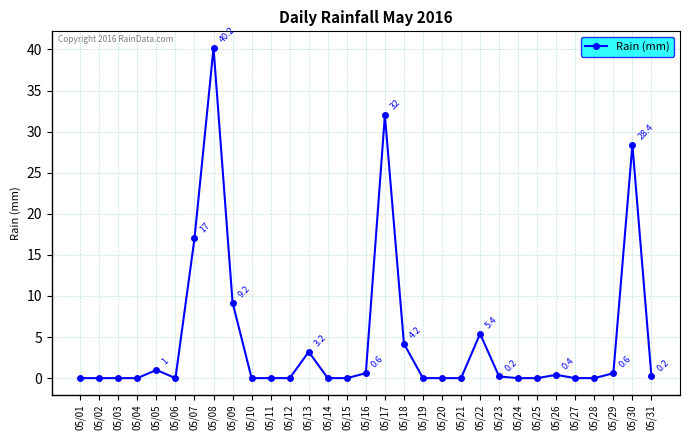

Read the value at 05/22.

5.4